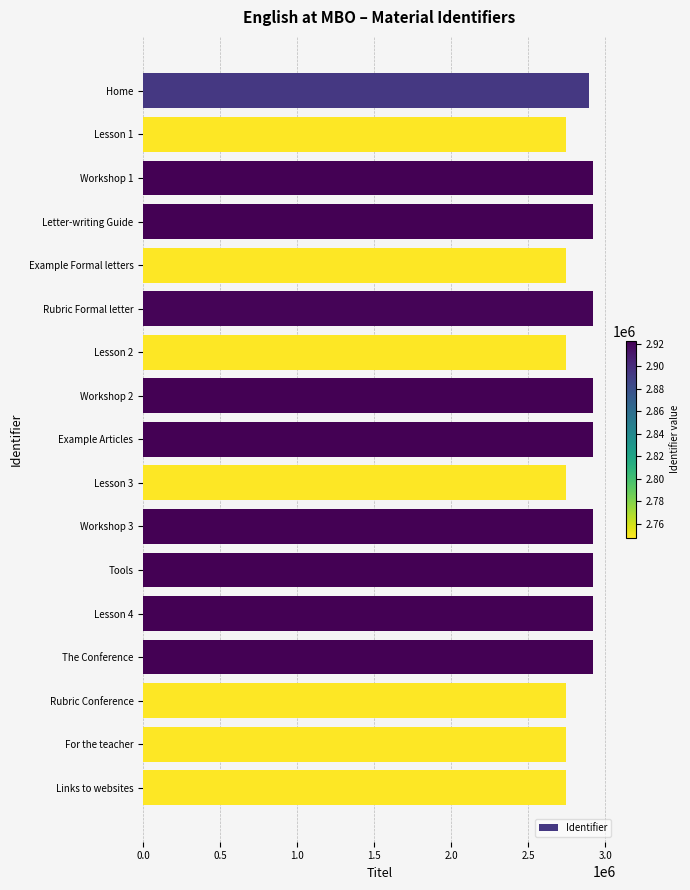

What is the label of the 16th bar from the top?

For the teacher